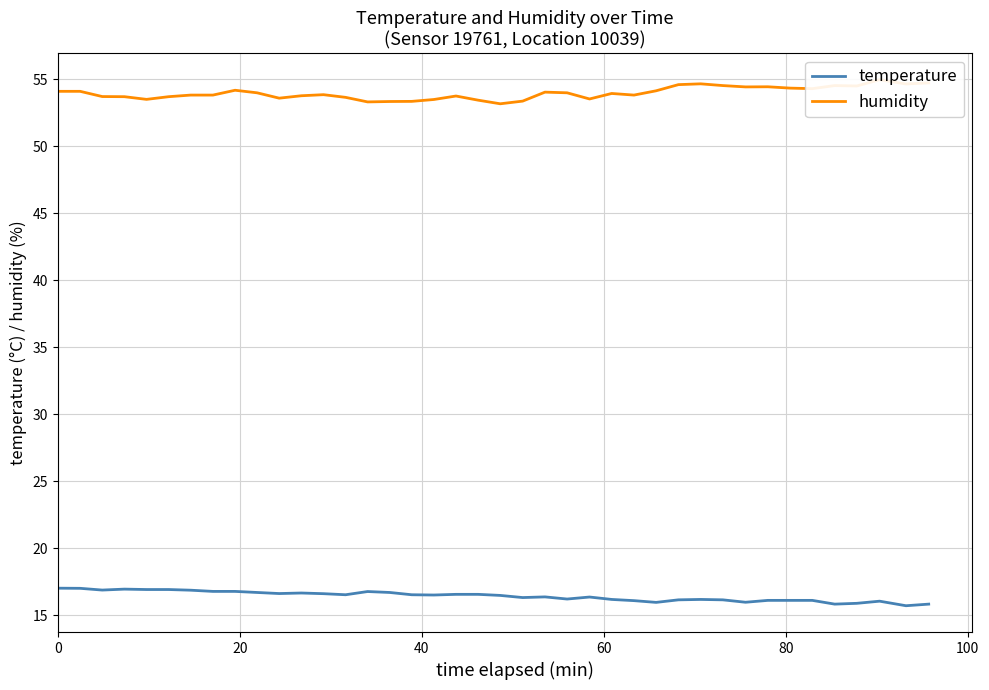

What is the sum of all temperature values?

656.5